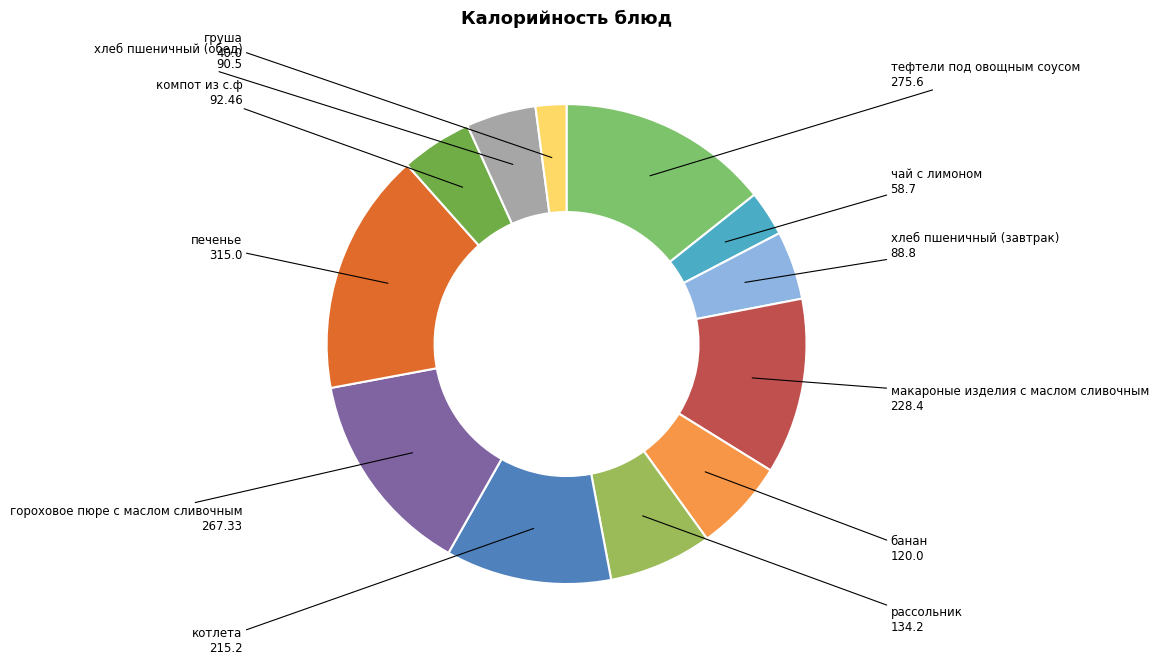

How many segments does this pie chart have?

12